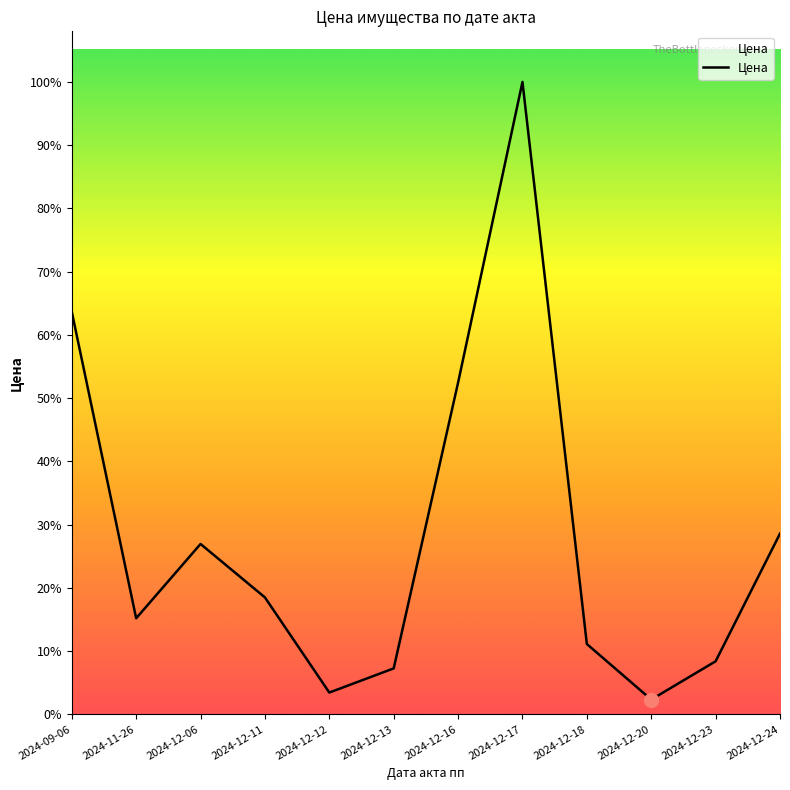

Rank the categories by value from highest to lowest.

2024-12-17, 2024-09-06, 2024-12-16, 2024-12-24, 2024-12-06, 2024-12-11, 2024-11-26, 2024-12-18, 2024-12-23, 2024-12-13, 2024-12-12, 2024-12-20